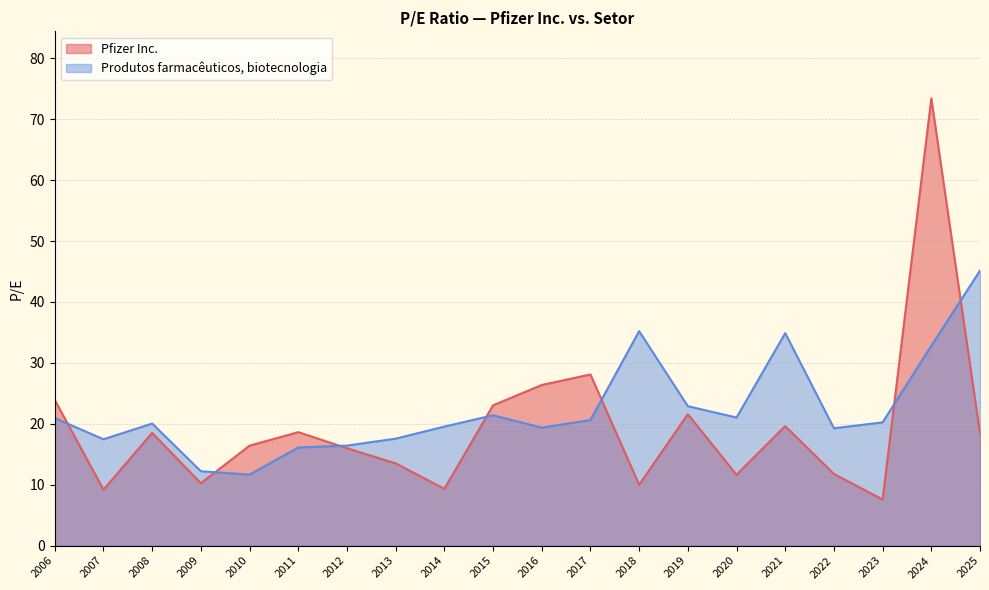

Count the number of data series in this chart.

2